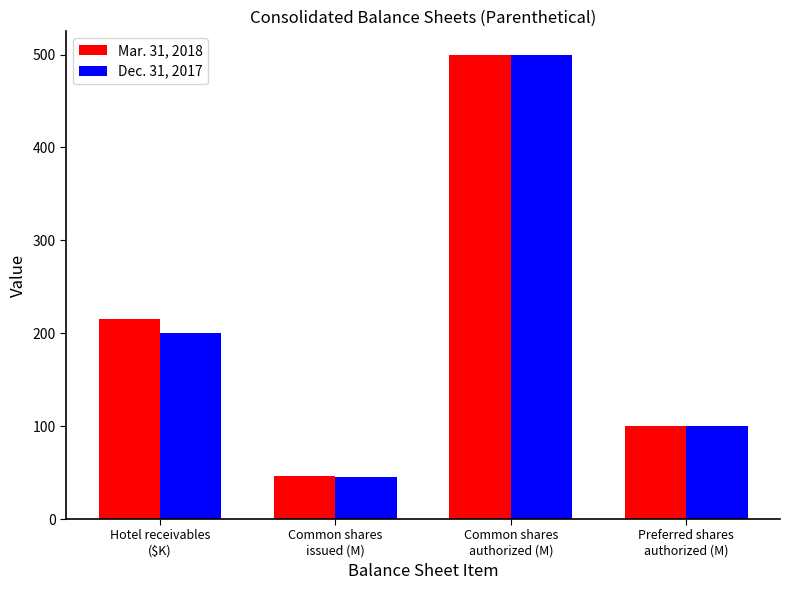

Rank the series by their average value, from highest to lowest.

Mar. 31, 2018, Dec. 31, 2017